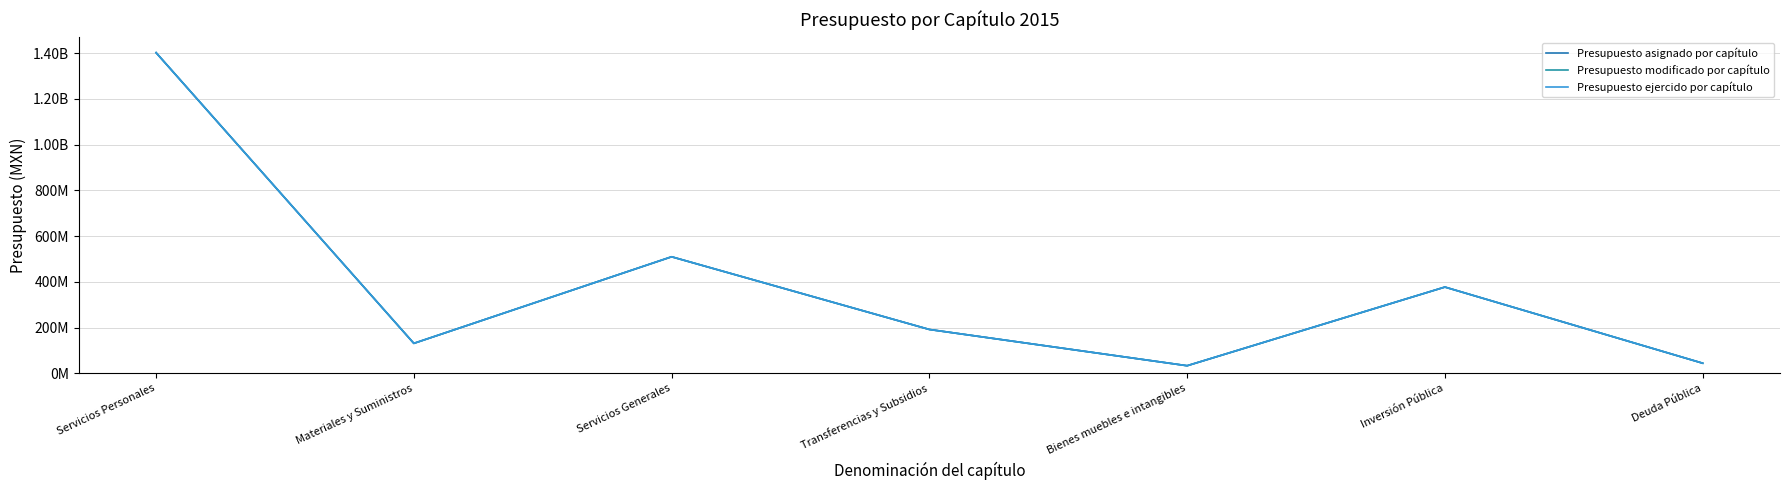

Which label corresponds to the largest value in the chart?

Servicios Personales